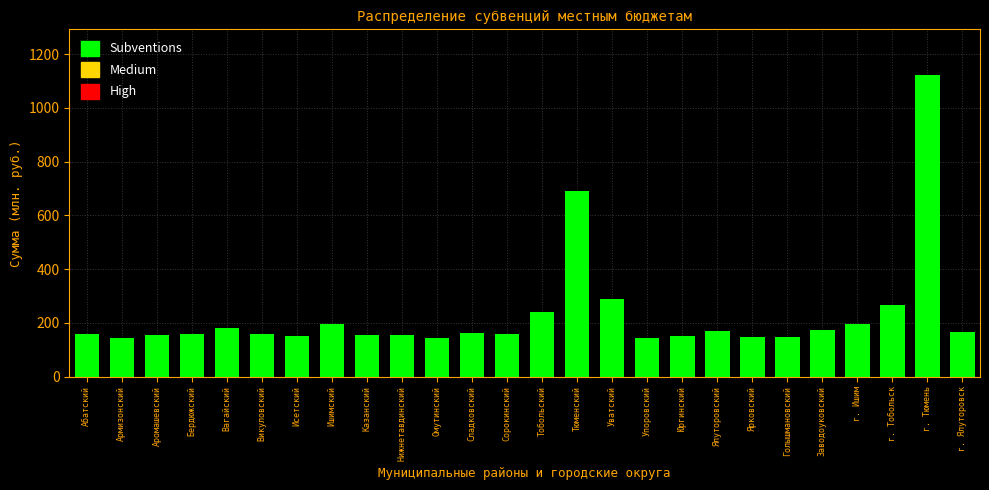

Approximately how many times larger is the value at Заводоуковский compared to Юргинский?

1.2